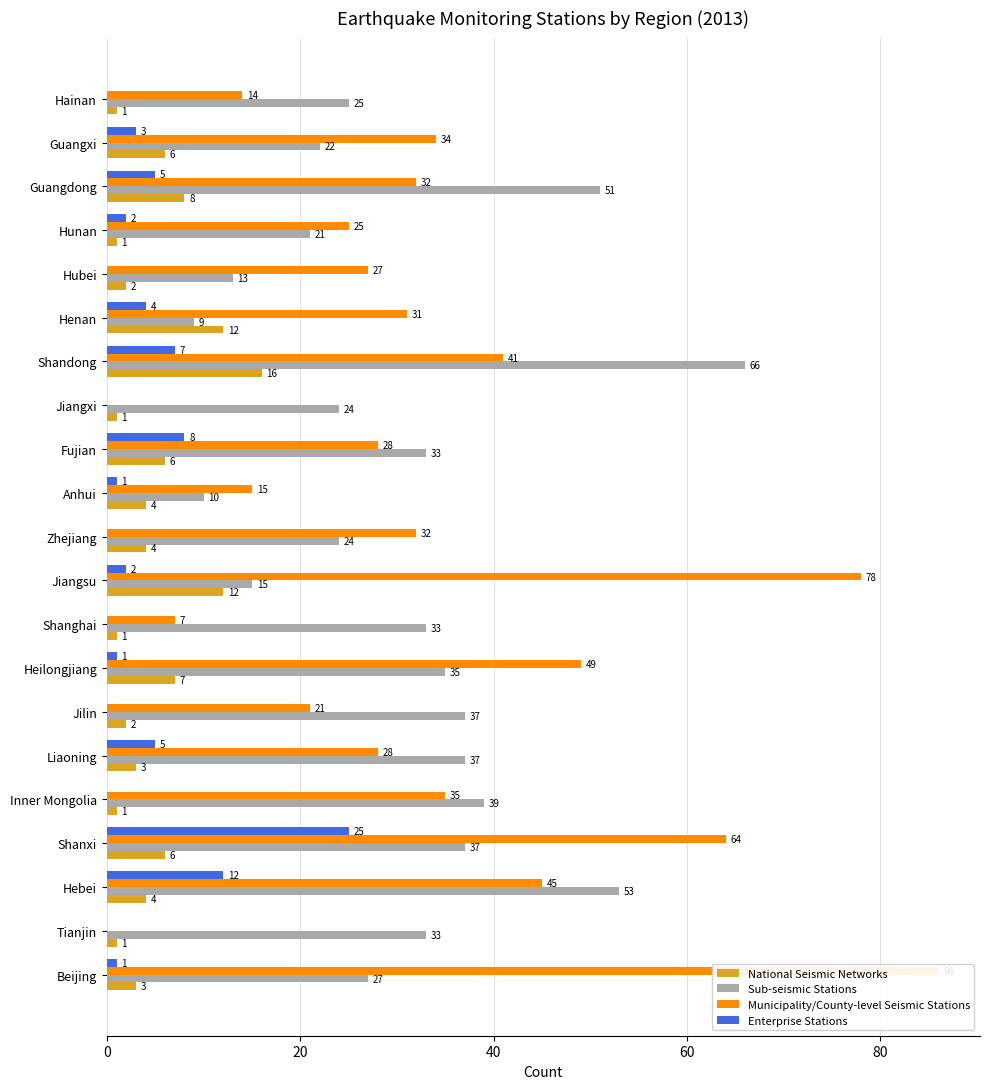

Which series has the widest spread of values?

Municipality/County-level Seismic Stations